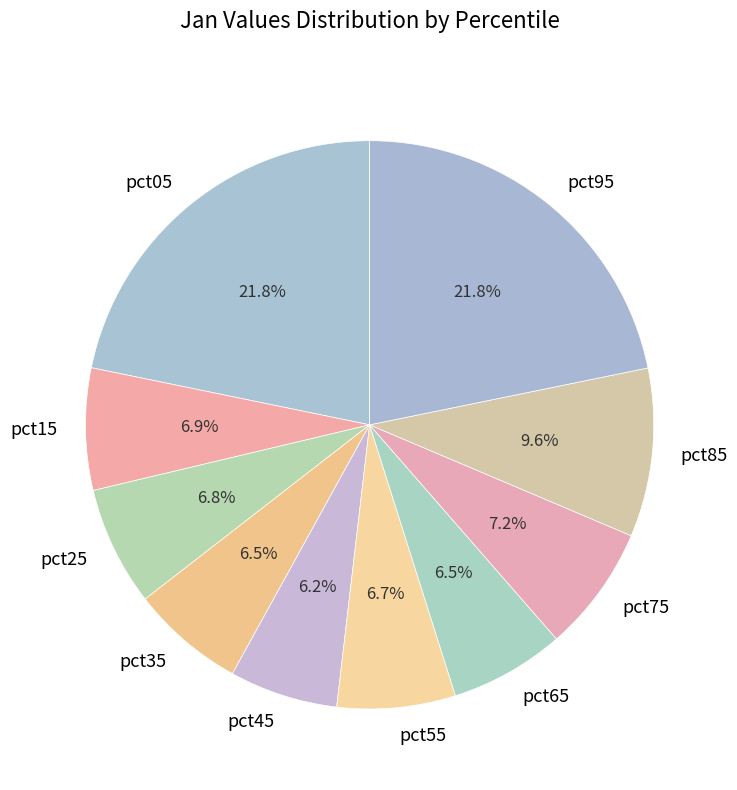

Is pct05 the majority of the pie?

No